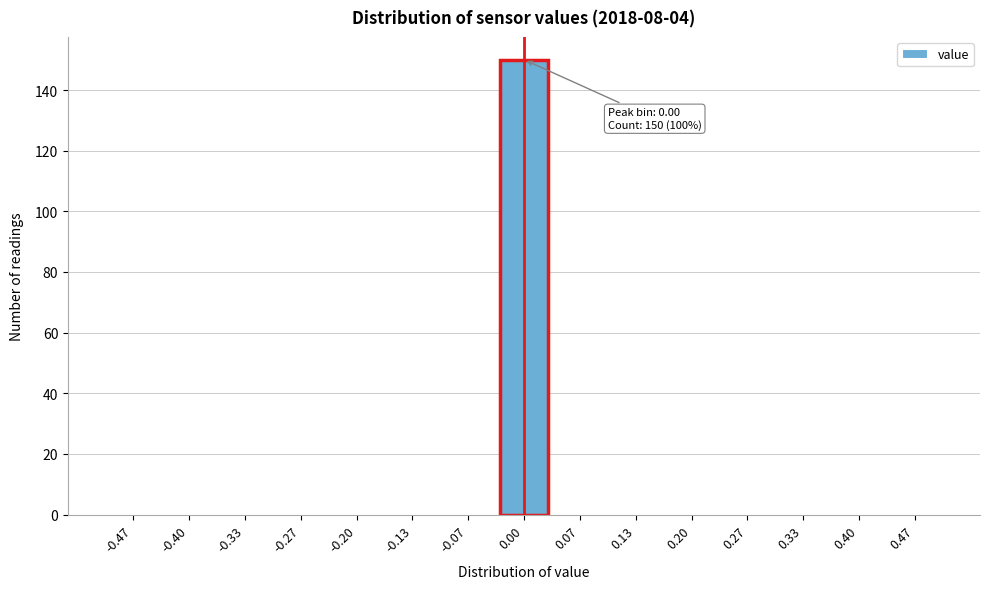

Reading right to left, transcribe all the data shown in this chart.

0.47=0	0.40=0	0.33=0	0.27=0	0.20=0	0.13=0	0.07=0	0.00=150	-0.07=0	-0.13=0	-0.20=0	-0.27=0	-0.33=0	-0.40=0	-0.47=0